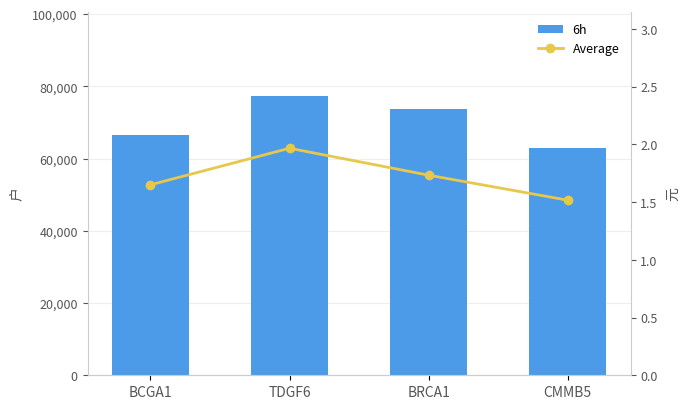

Reading right to left, list all the values displayed in this chart.

6h: 63000.0	73800.0	77400.0	66600.0
Average: 1.5	1.7	2.0	1.6